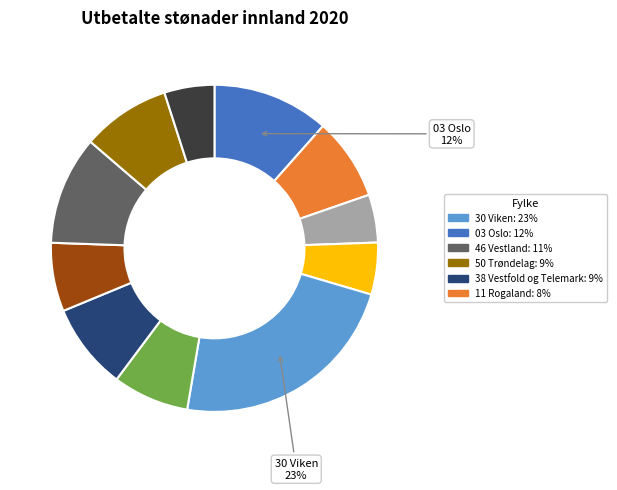

To the nearest percent, what is the average slice percentage?

9%